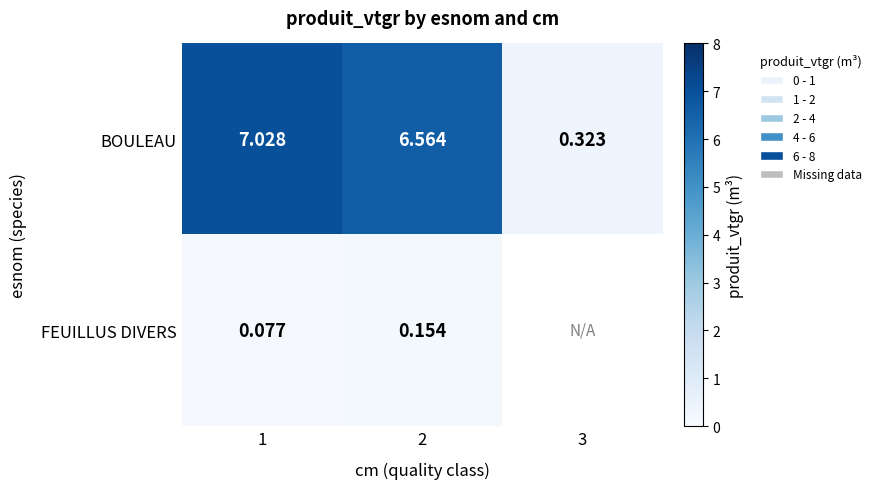

At how many categories does at least one series exceed 4?

2